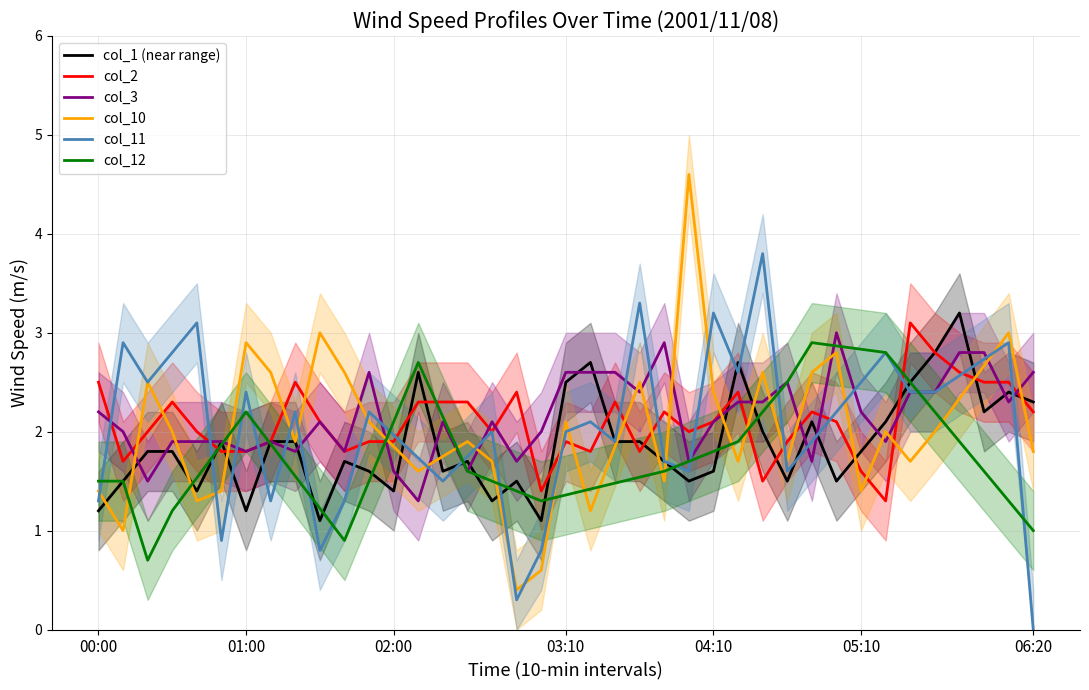

In col_2, how many points are higher than both neighbors (excluding endpoints)?

9